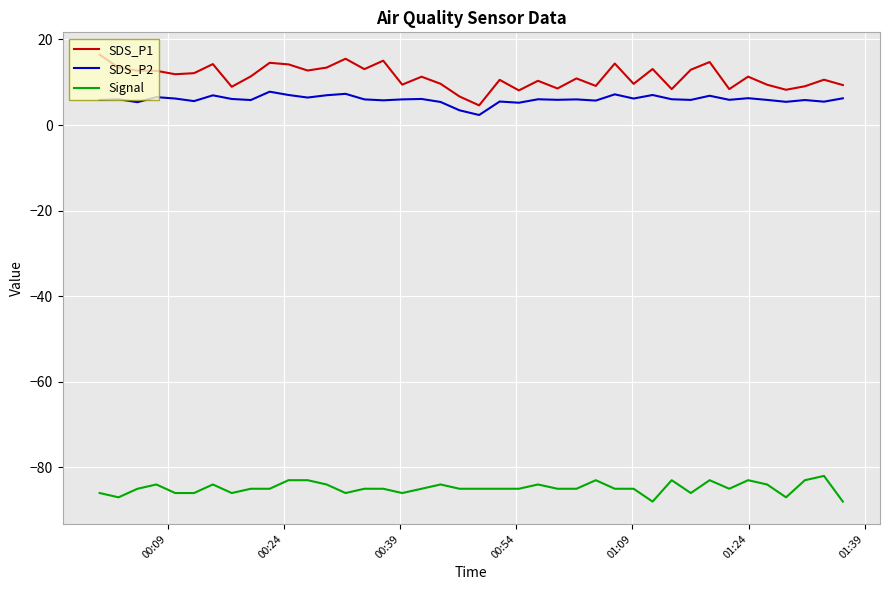

What is the average value of the SDS_P1 series?

11.3